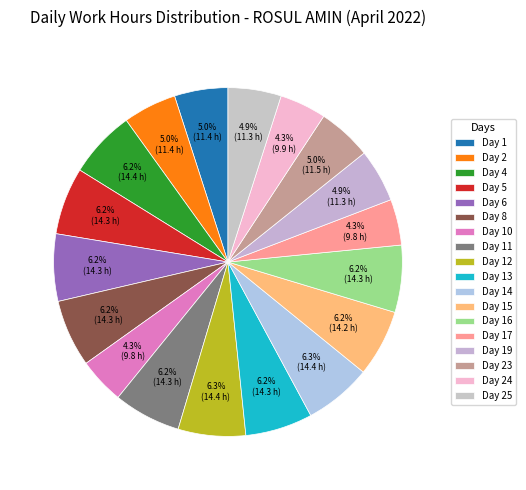

How many segments does this pie chart have?

18